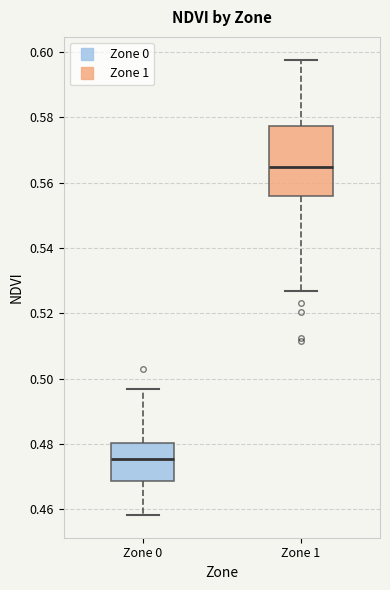

Where does the lower whisker of the box for Zone 1 end on the y-axis? The values are not printed on the chart, so give them approximately, as read against the axis.

0.526